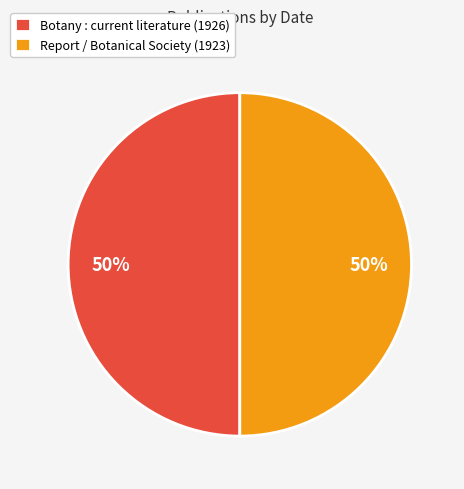

How many segments does this pie chart have?

2